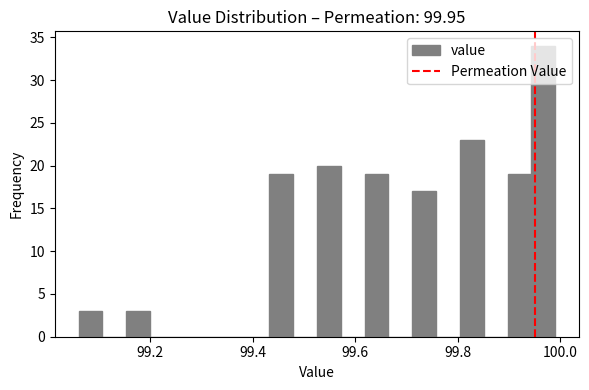

Around what value on the x-axis is the tallest bar? Give the approximate position of its centre, as read against the axis.

99.96